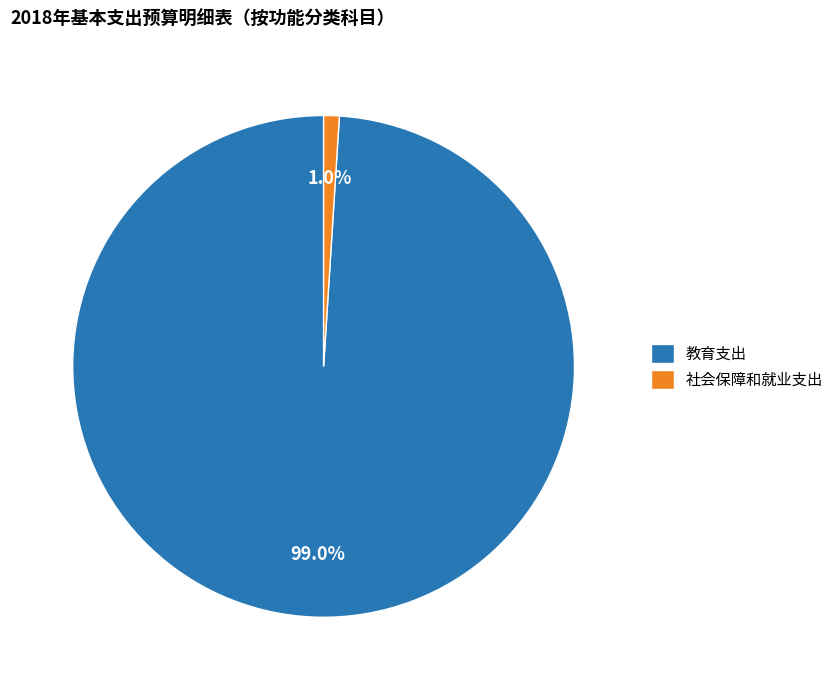

How many slices are in this pie chart?

2